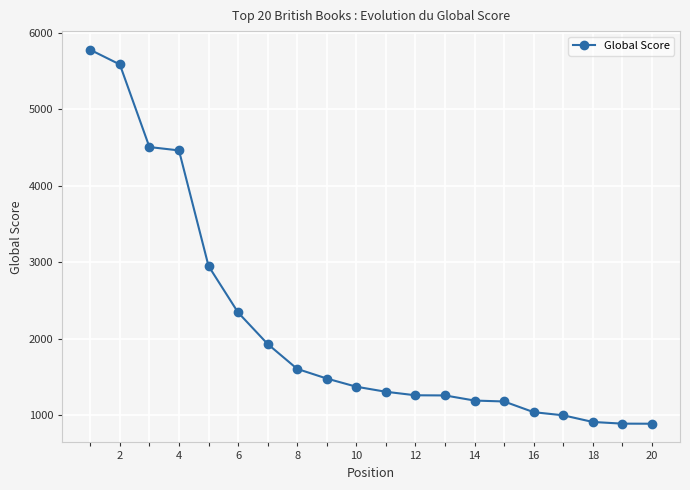

What is the maximum value shown in the chart?

5778